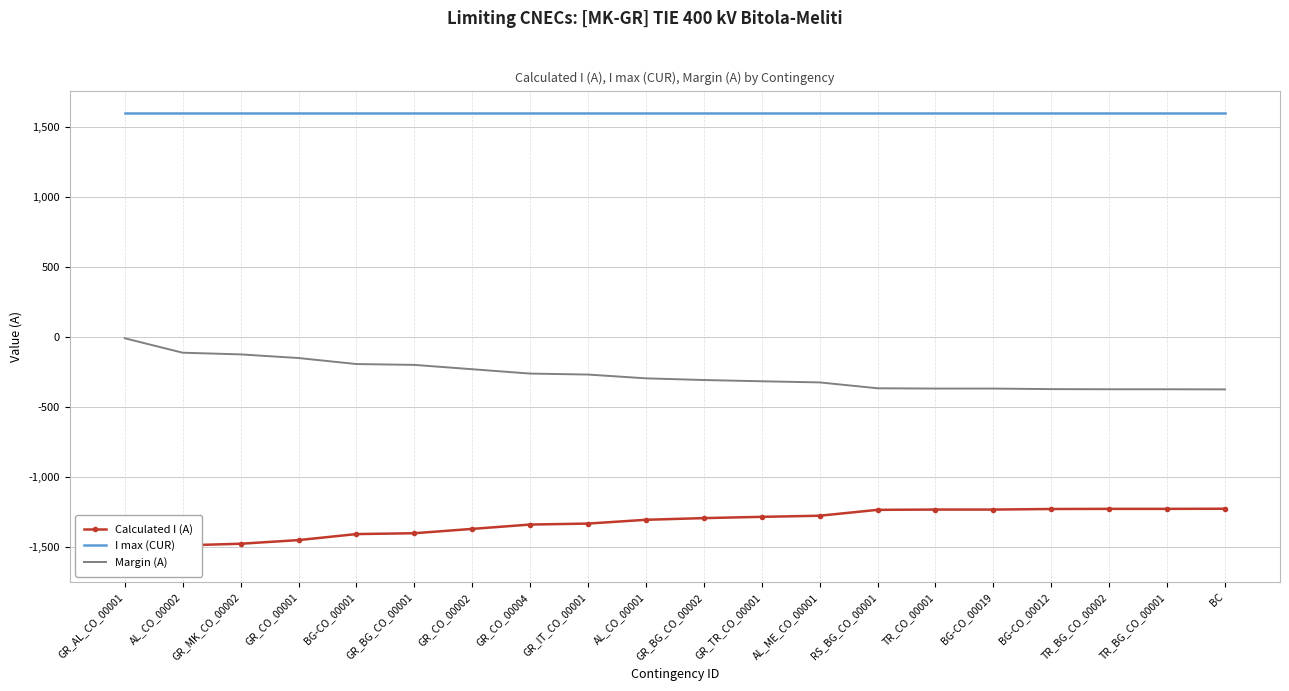

Which series has the widest spread of values?

Calculated I (A)